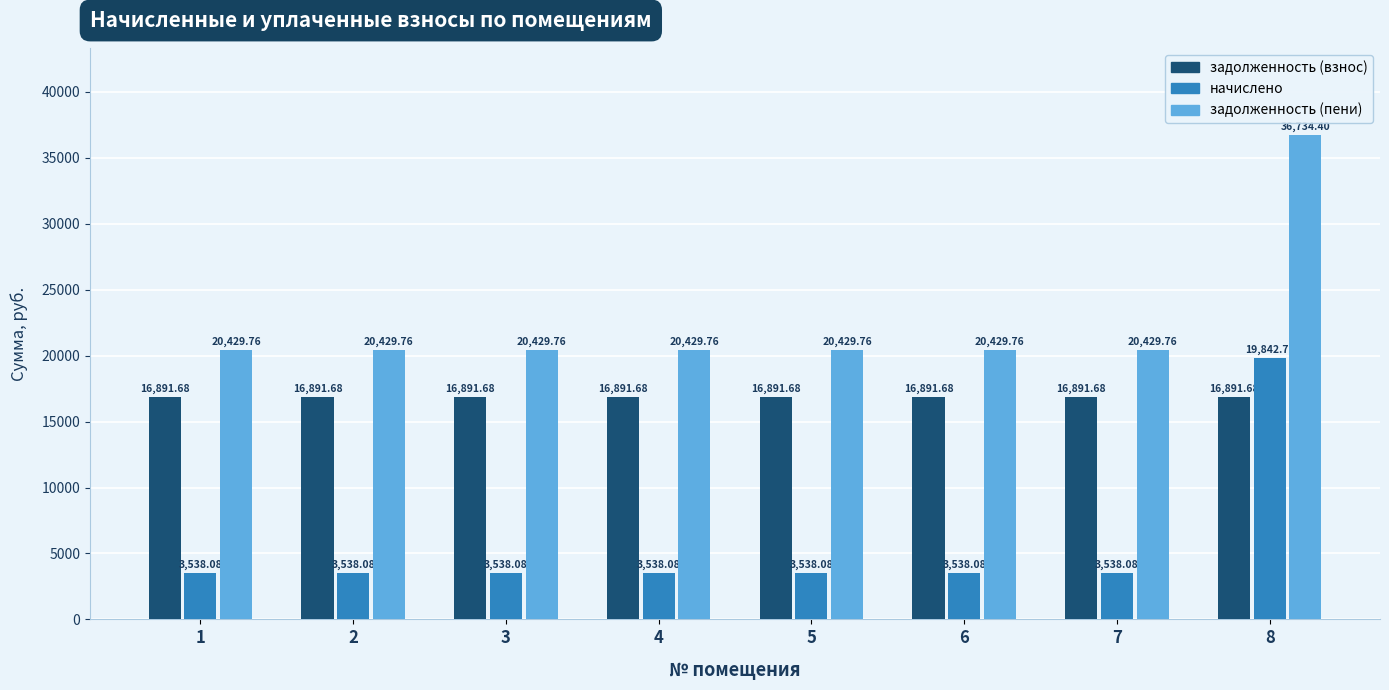

Reading left to right, transcribe all the data shown in this chart.

задолженность (взнос): 16891.7	16891.7	16891.7	16891.7	16891.7	16891.7	16891.7	16891.7
начислено: 3538.1	3538.1	3538.1	3538.1	3538.1	3538.1	3538.1	19842.7
задолженность (пени): 20429.8	20429.8	20429.8	20429.8	20429.8	20429.8	20429.8	36734.4